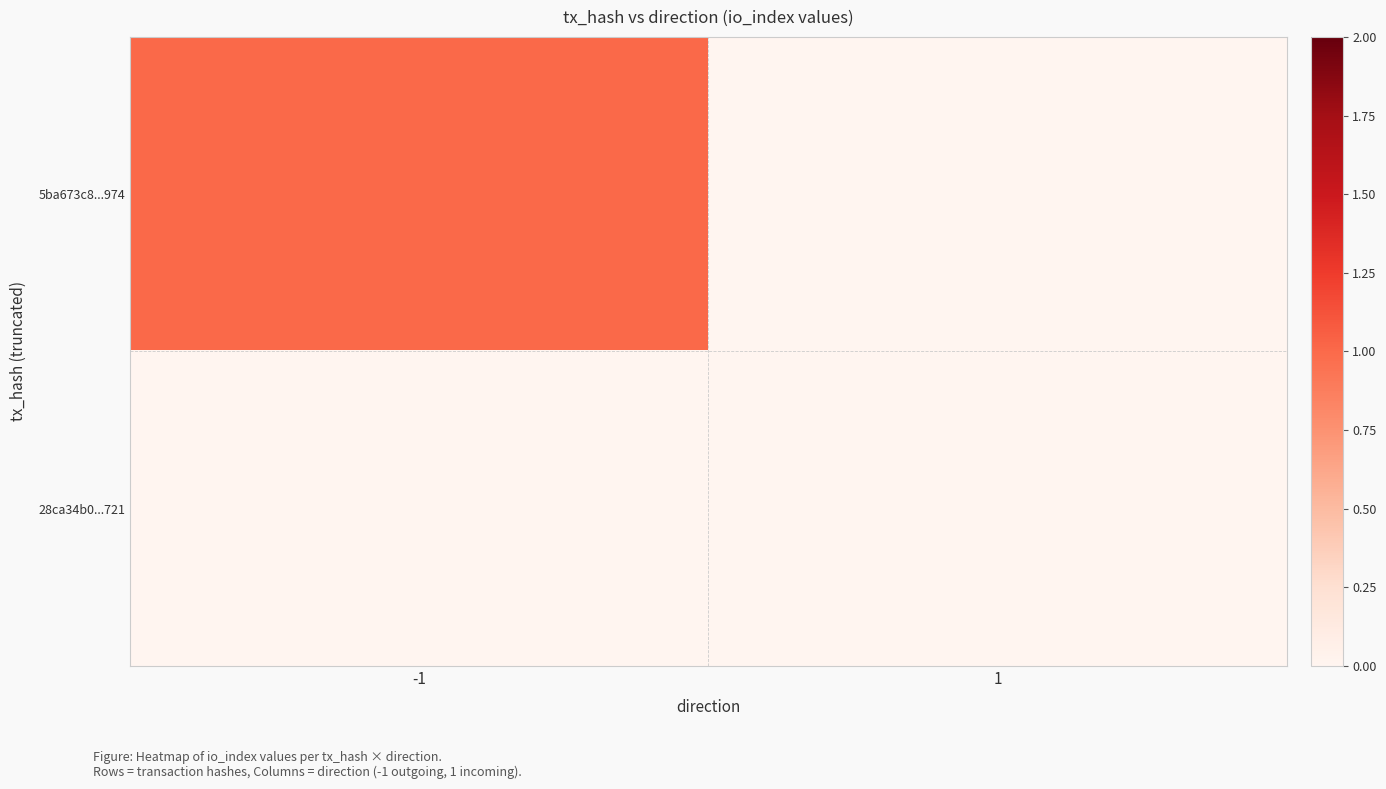

Rank the series at -1 from lowest to highest value.

28ca34b0...721, 5ba673c8...974